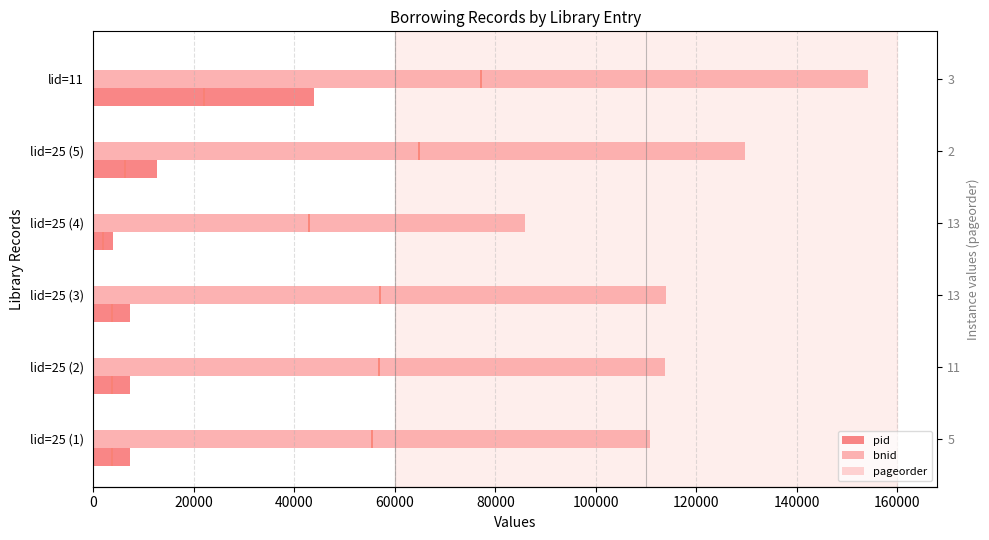

Reading left to right, extract all data points from this chart.

pid: 7289	7337	7343	4013	12626	43997
bnid: 110828	113750	113960	85874	129710	154221
pageorder: 5	11	13	13	2	3